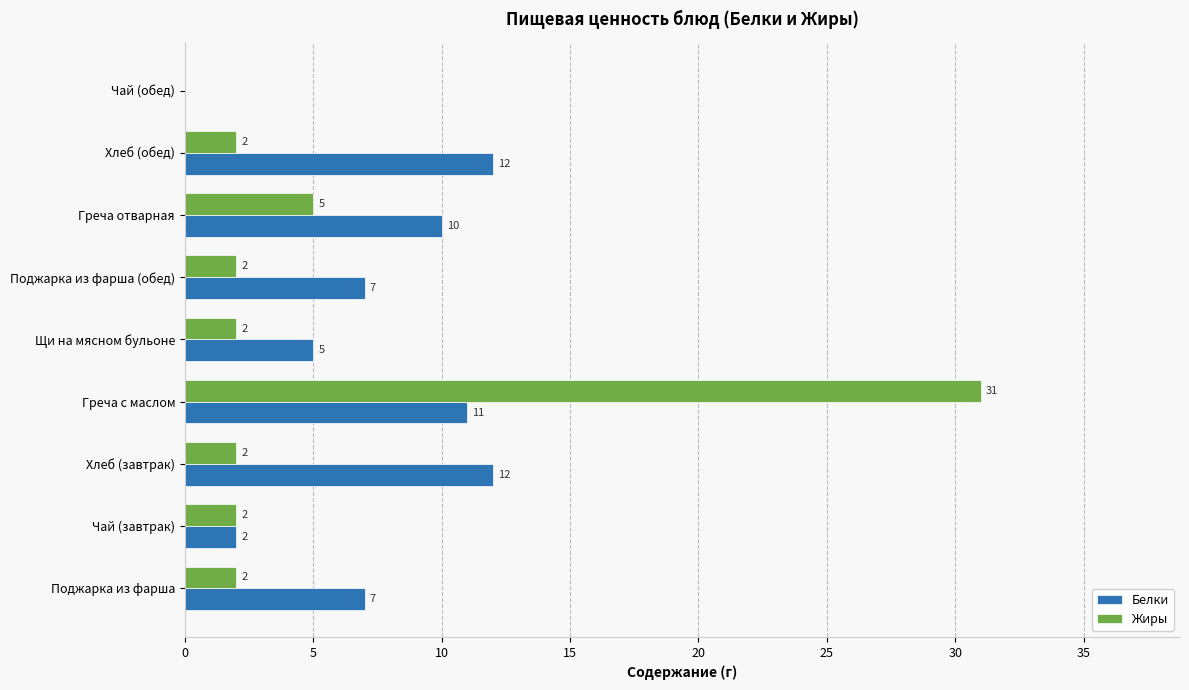

Where is Жиры nearest to the value 15?

Греча отварная